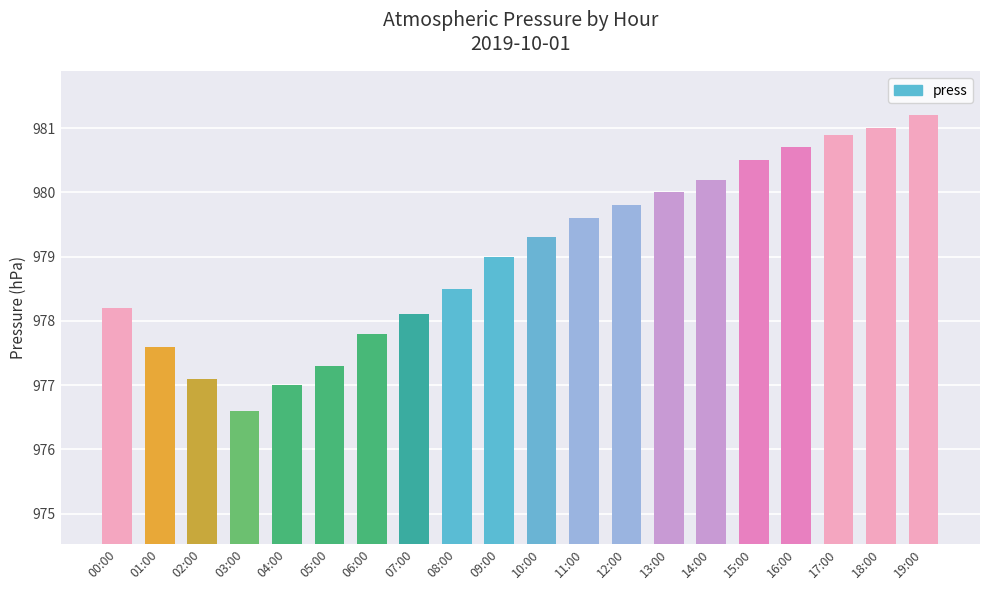

What is the label of the 18th bar from the left?

17:00